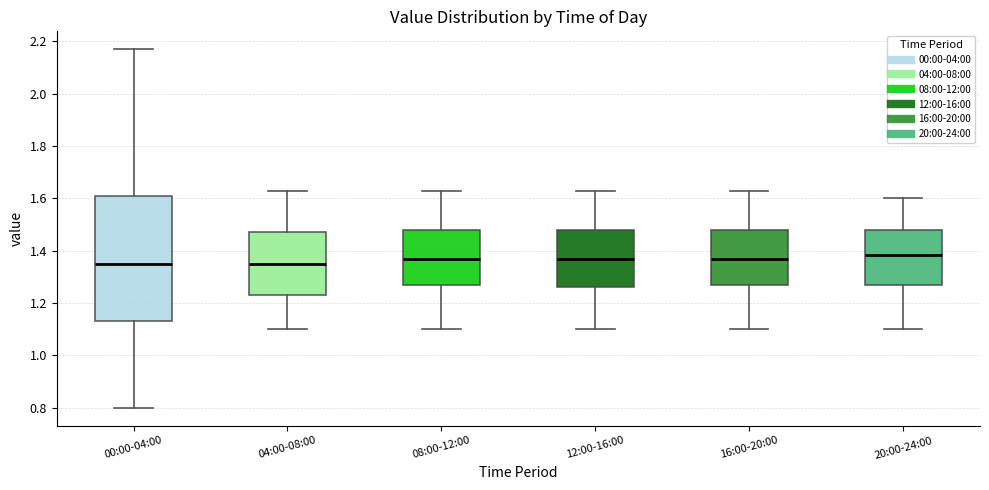

Reading left to right, transcribe this box plot: for each box, give where its median line is, the range the box spans, and where its two whiskers end, as read against the y-axis. The values are not printed on the chart, so give them approximately, as read against the axis.

00:00-04:00: median 1.36, box 1.14 to 1.60, whiskers 0.80 to 2.18
04:00-08:00: median 1.36, box 1.24 to 1.48, whiskers 1.10 to 1.64
08:00-12:00: median 1.38, box 1.28 to 1.48, whiskers 1.10 to 1.64
12:00-16:00: median 1.38, box 1.26 to 1.48, whiskers 1.10 to 1.64
16:00-20:00: median 1.38, box 1.28 to 1.48, whiskers 1.10 to 1.64
20:00-24:00: median 1.38, box 1.28 to 1.48, whiskers 1.10 to 1.60